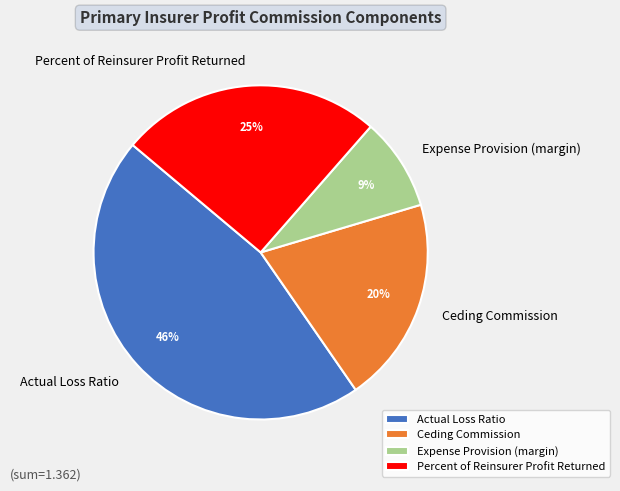

To the nearest percent, what is the combined percentage of Expense Provision (margin) and Ceding Commission?

29%